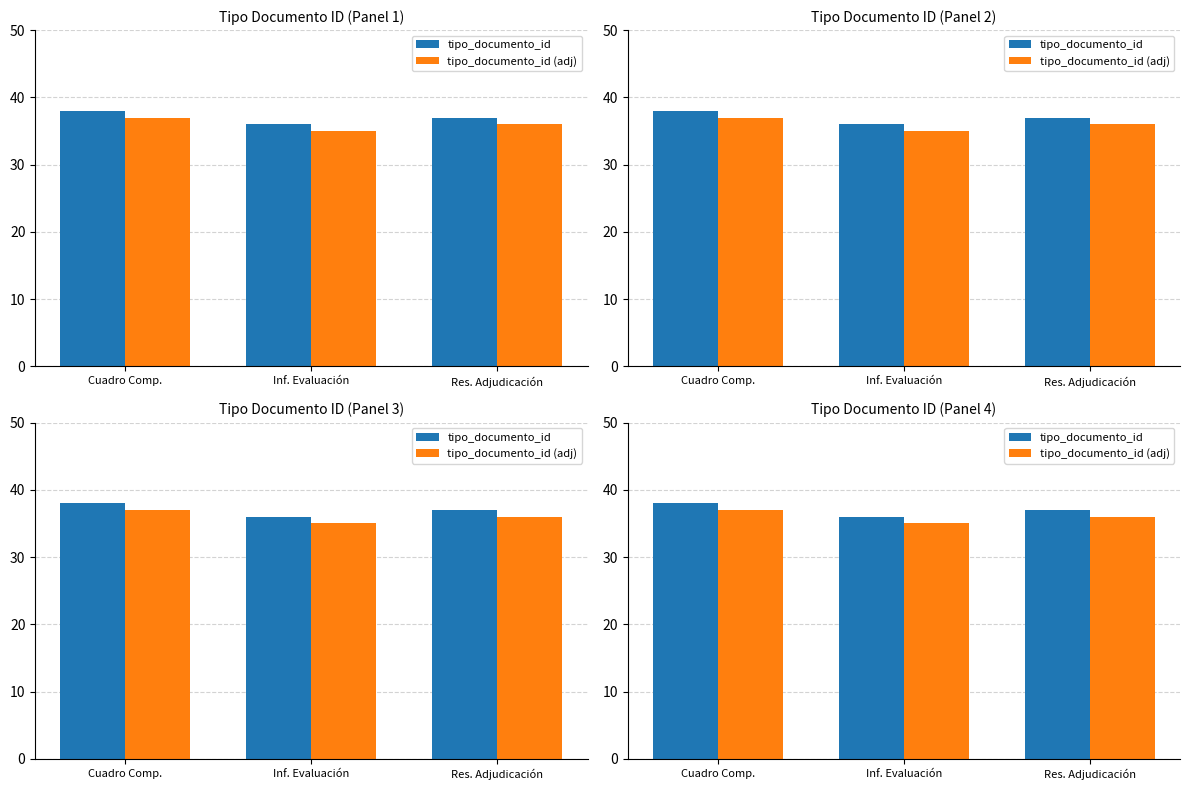

At which category is the sum across all series the highest?

Cuadro Comp.